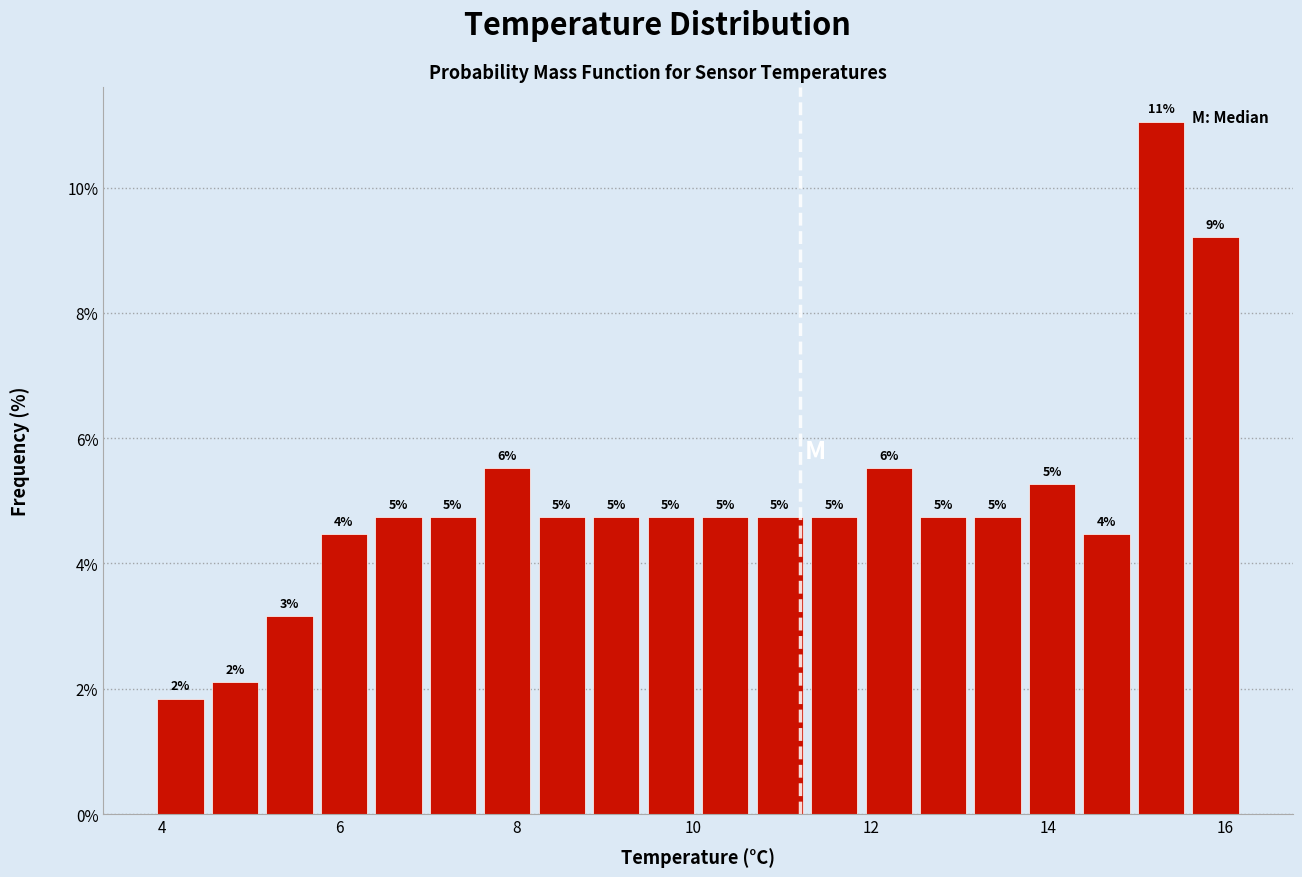

Around what value on the x-axis is the tallest bar? Give the approximate position of its centre, as read against the axis.

15.2